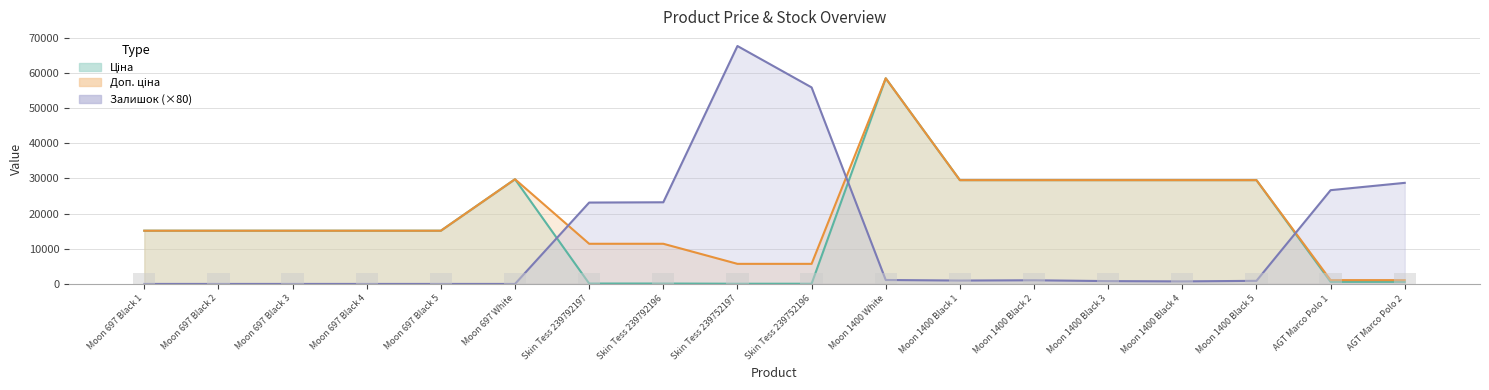

Which series has the largest total across all categories?

Доп. ціна